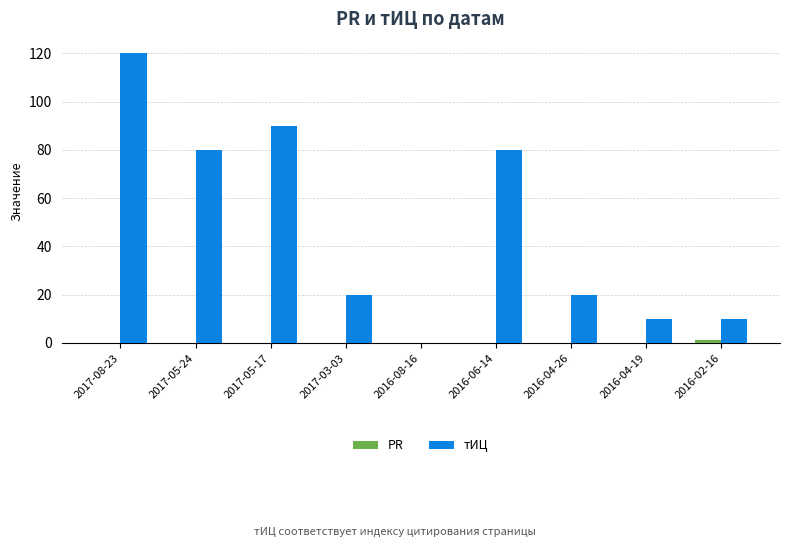

At which category is the sum across all series the highest?

2017-08-23